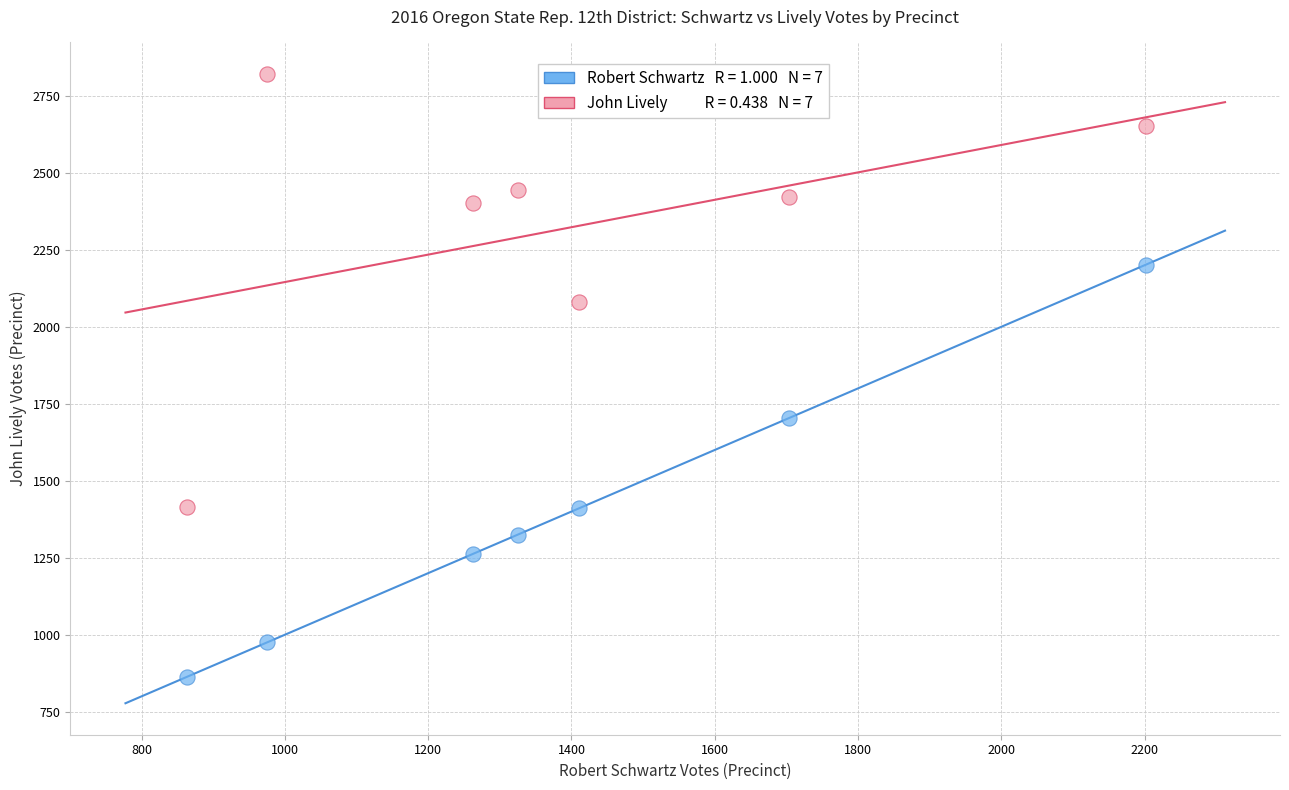

Across all series, what Y value is closest to 1842?

1704